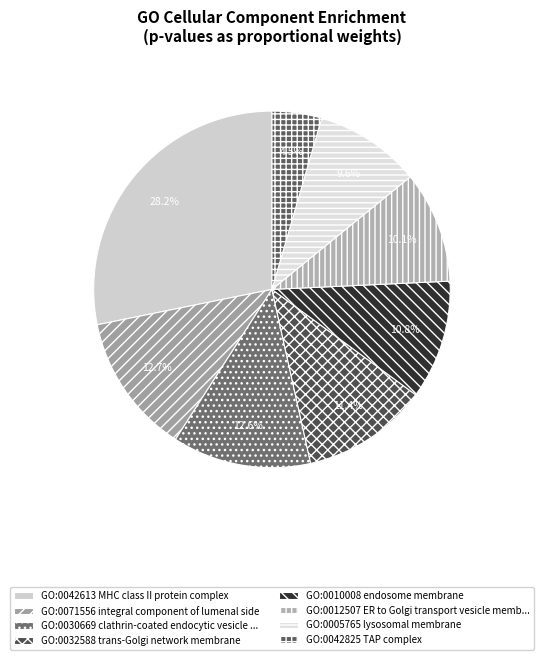

Which category has the biggest portion of the pie?

GO:0042613 MHC class II protein complex